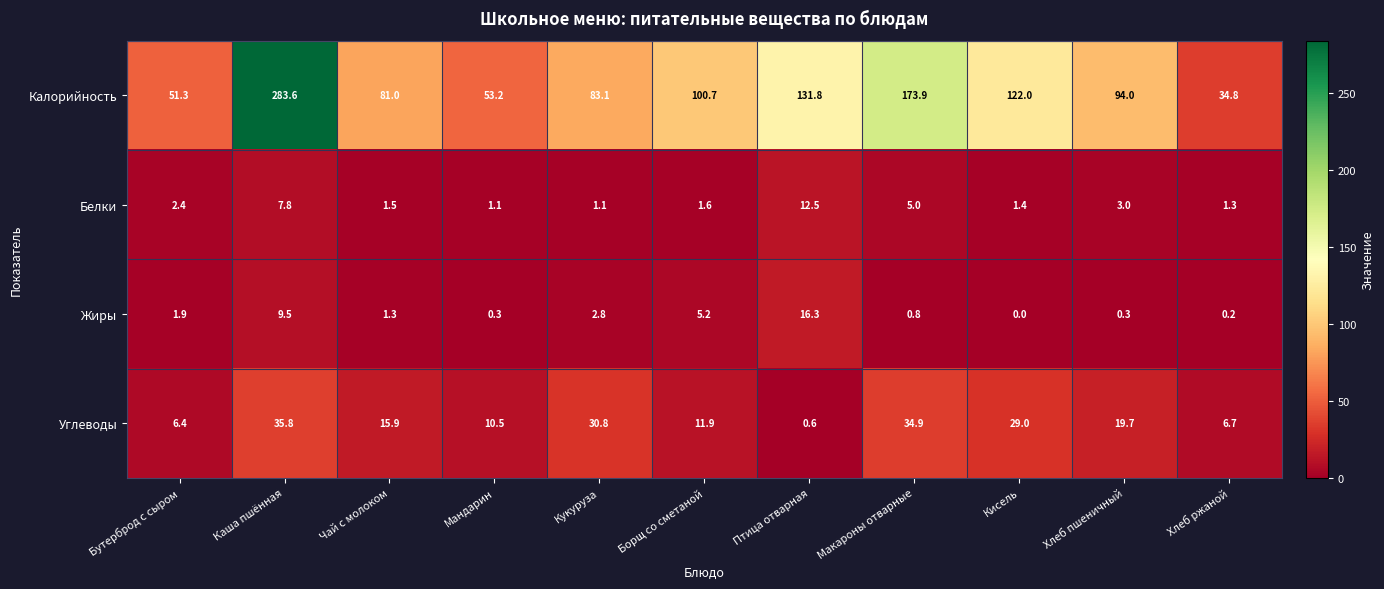

At which label does Белки reach its peak?

Птица отварная